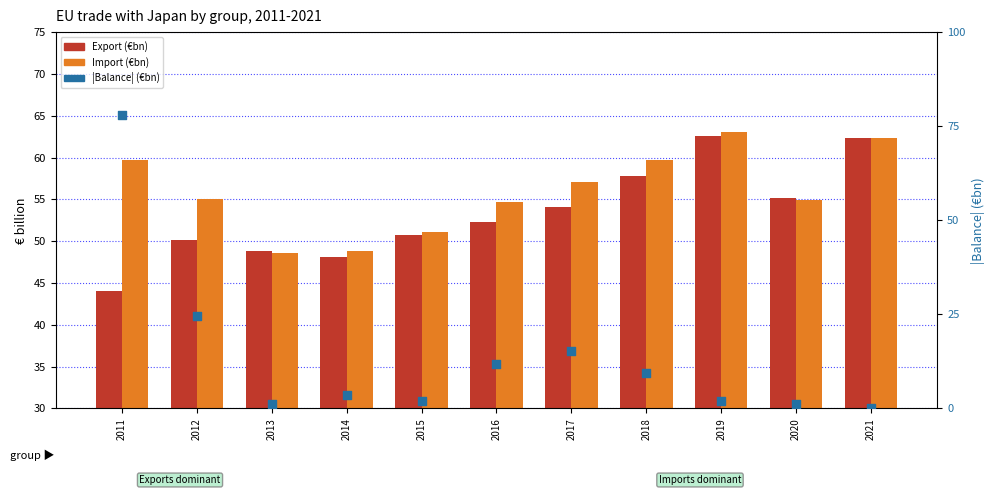

Which series has the largest total across all categories?

Import (€bn)